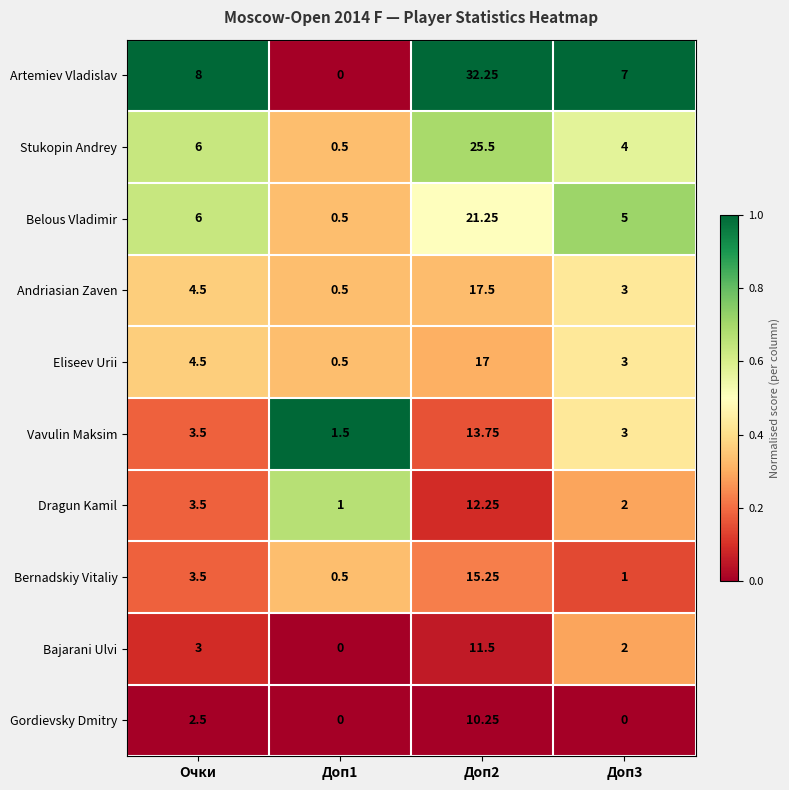

List the series in order of their peak value, highest first.

Artemiev Vladislav, Stukopin Andrey, Belous Vladimir, Andriasian Zaven, Eliseev Urii, Bernadskiy Vitaliy, Vavulin Maksim, Dragun Kamil, Bajarani Ulvi, Gordievsky Dmitry